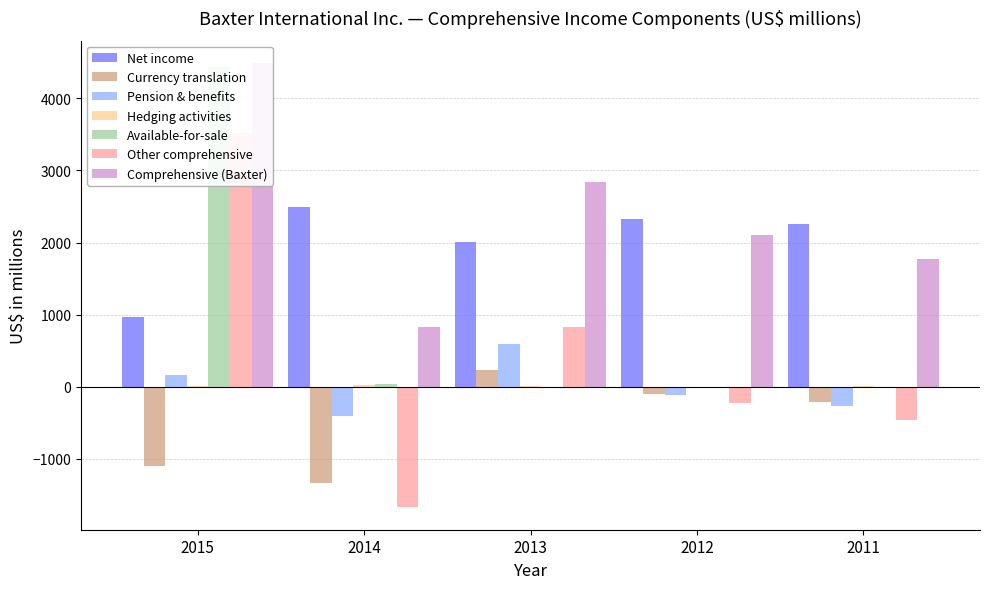

What is the label of the 2nd bar from the left?

Currency translation adjustments